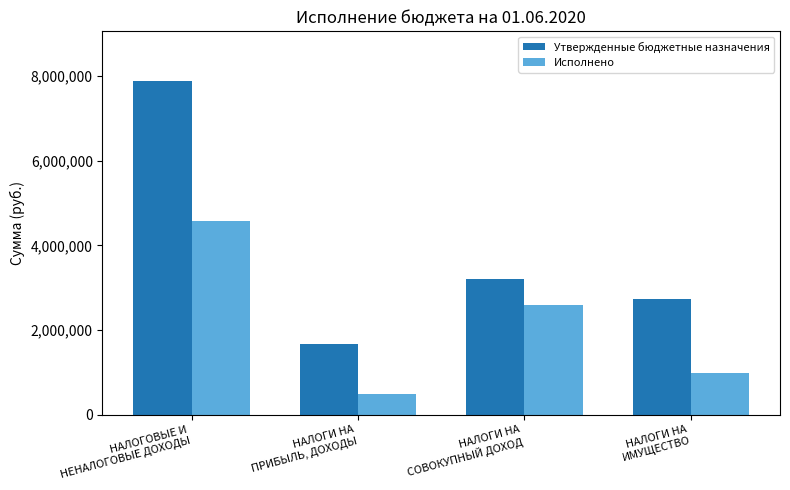

Which series has the widest spread of values?

Утвержденные бюджетные назначения